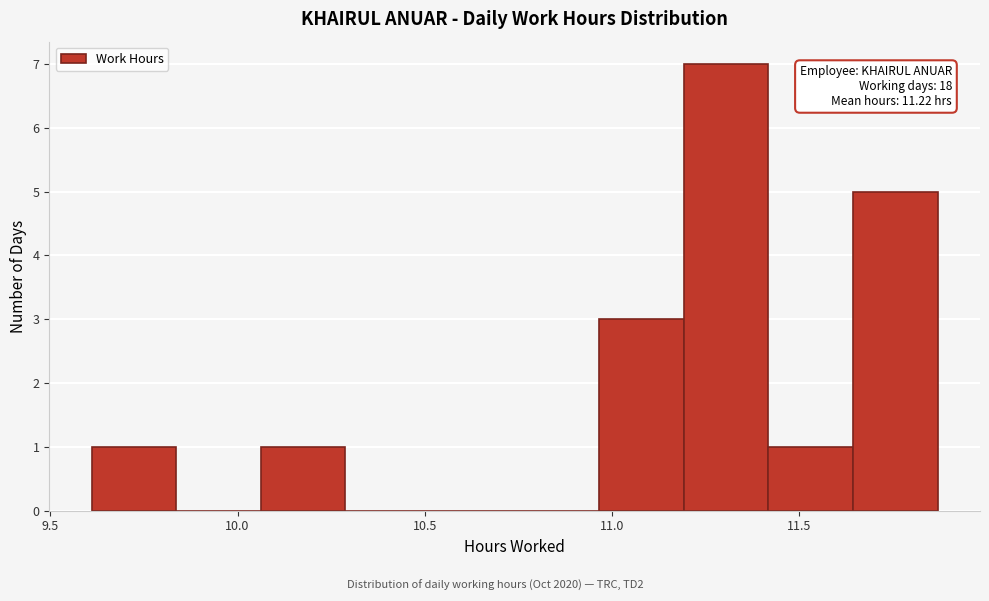

Which range on the x-axis has the tallest bar?

11.20 to 11.40